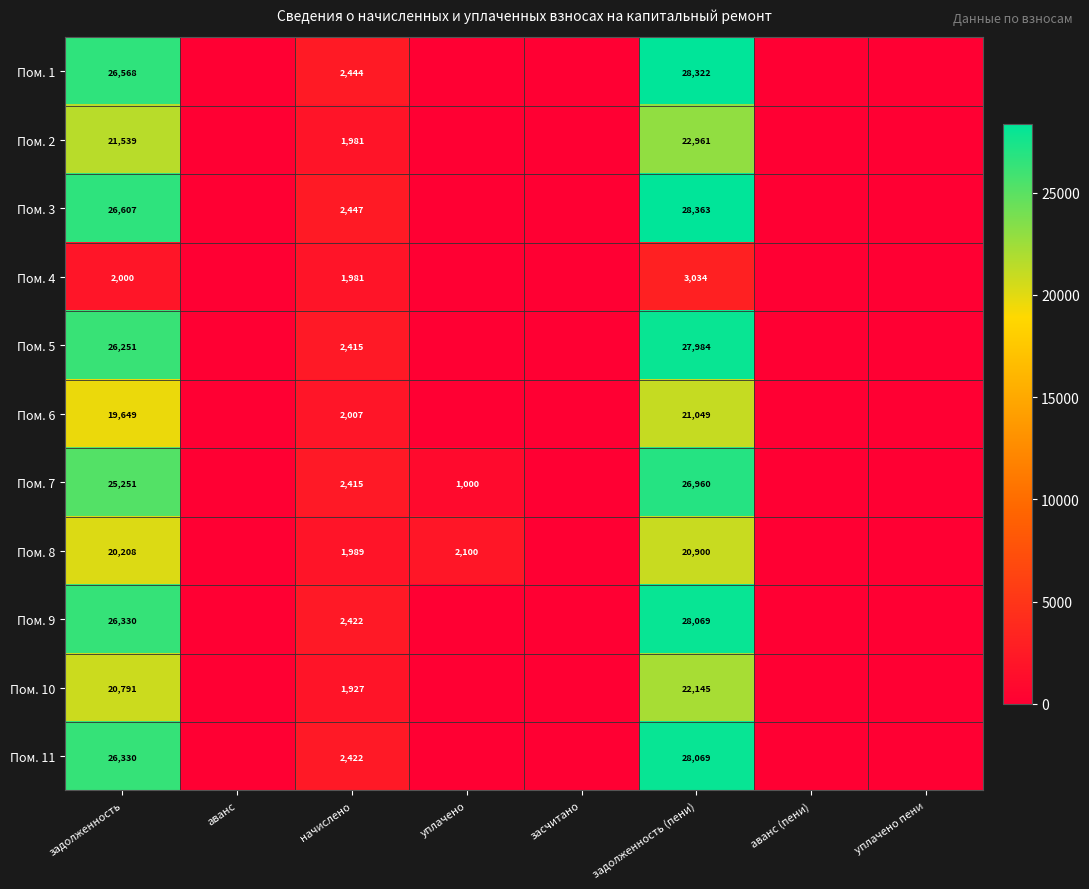

Which label corresponds to the smallest value in the chart?

аванс